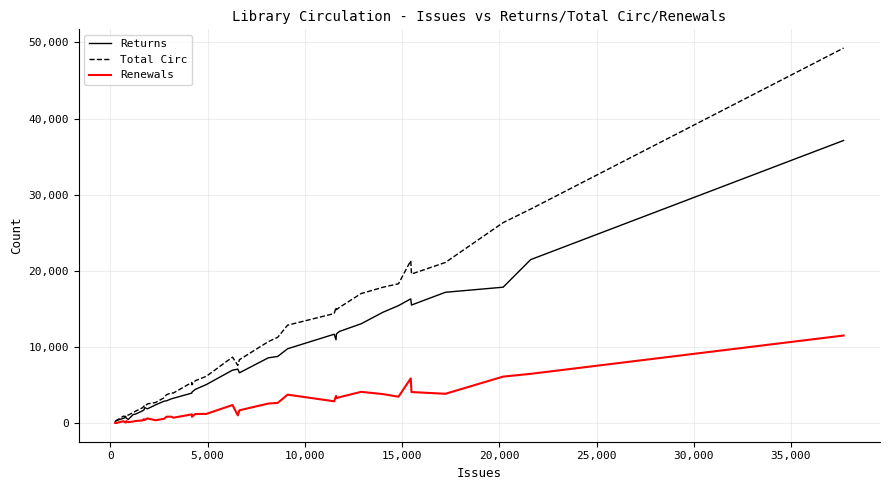

Which series has the largest total across all categories?

Total Circ